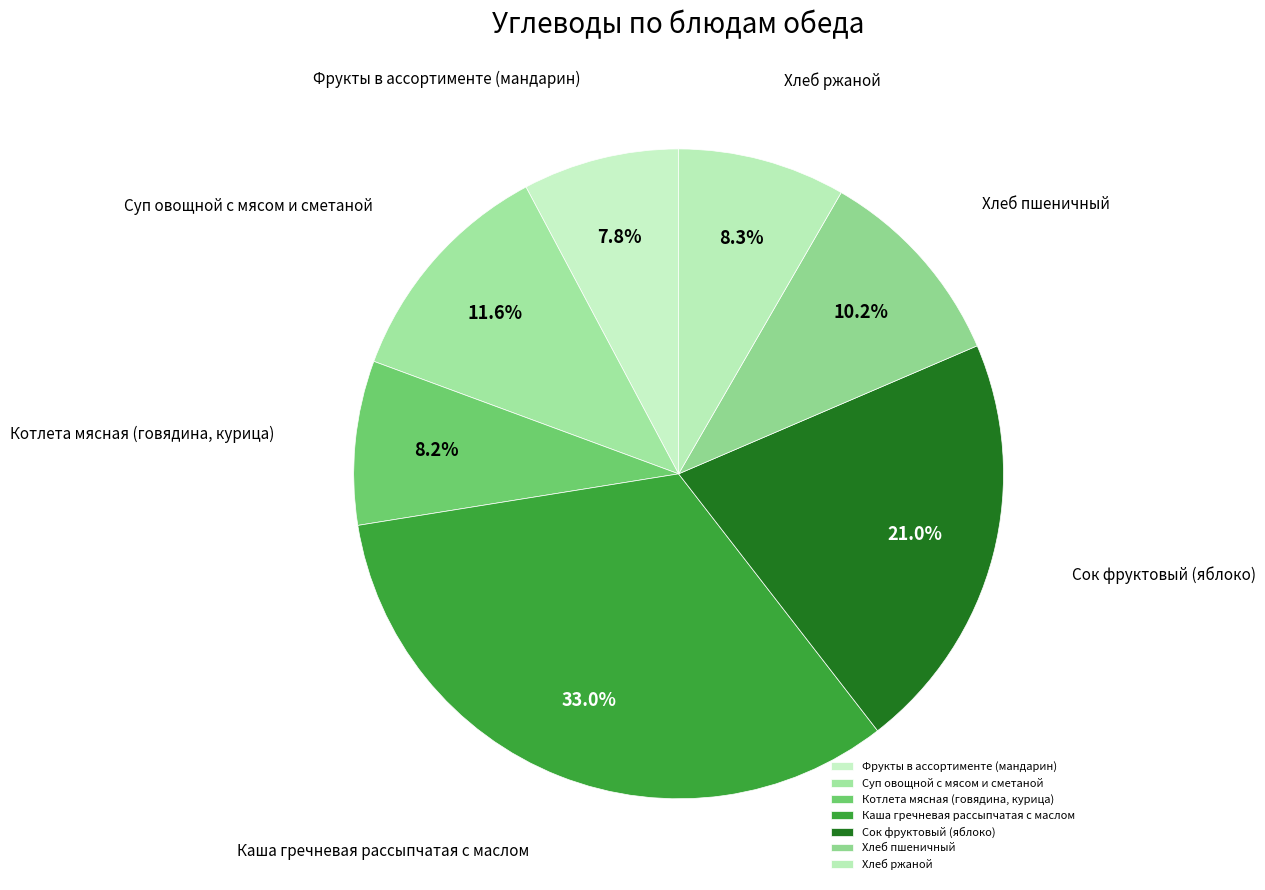

Which category has the biggest portion of the pie?

Каша гречневая рассыпчатая с маслом